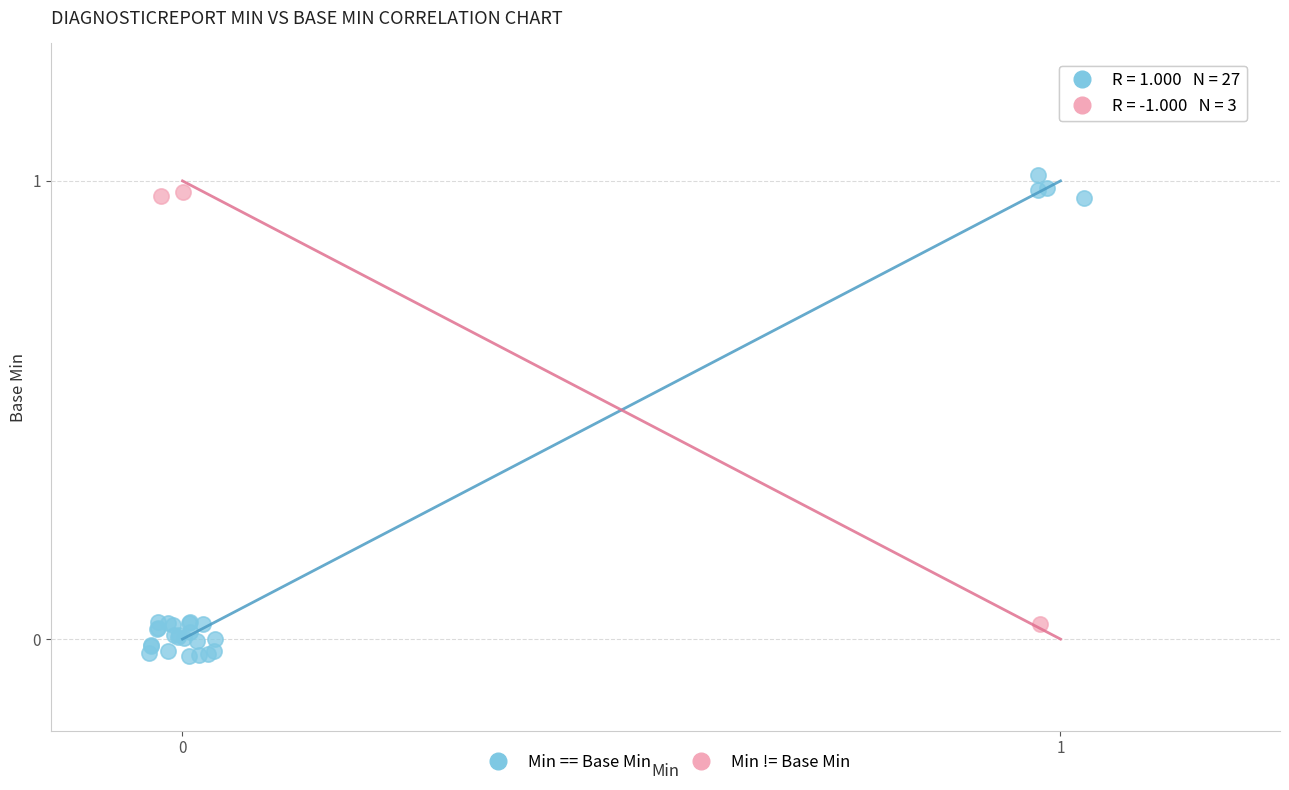

Which series reaches the maximum Y coordinate?

Min == Base Min